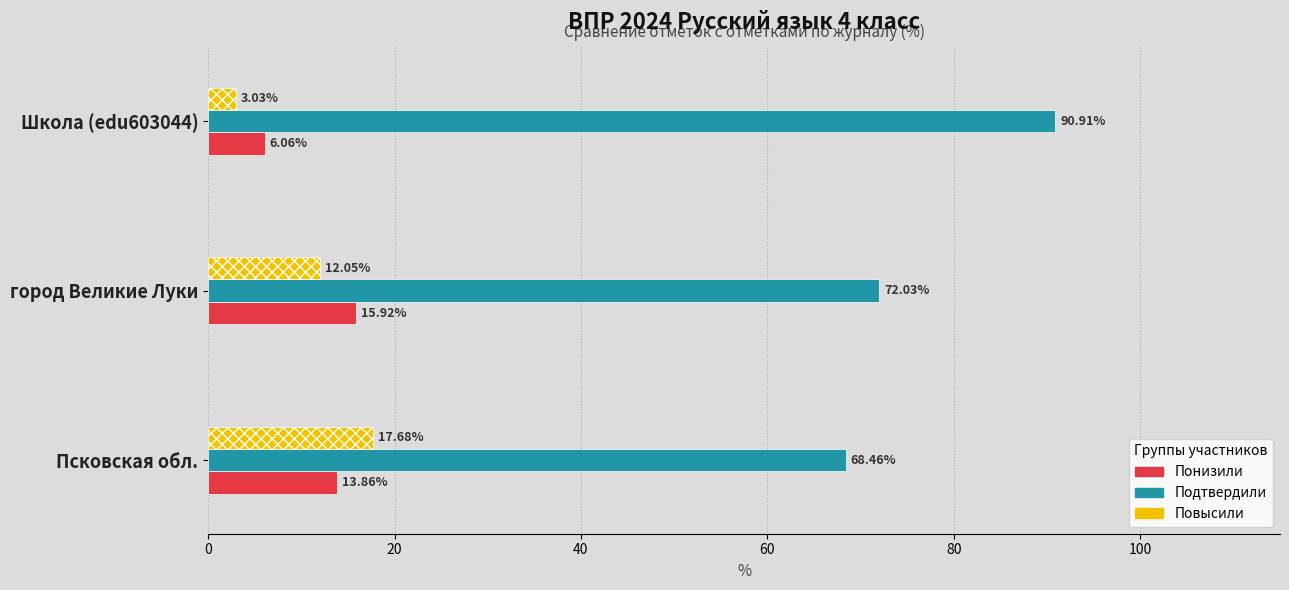

Is the value of Понизили at Школа (edu603044) greater than the value of Подтвердили at город Великие Луки?

No